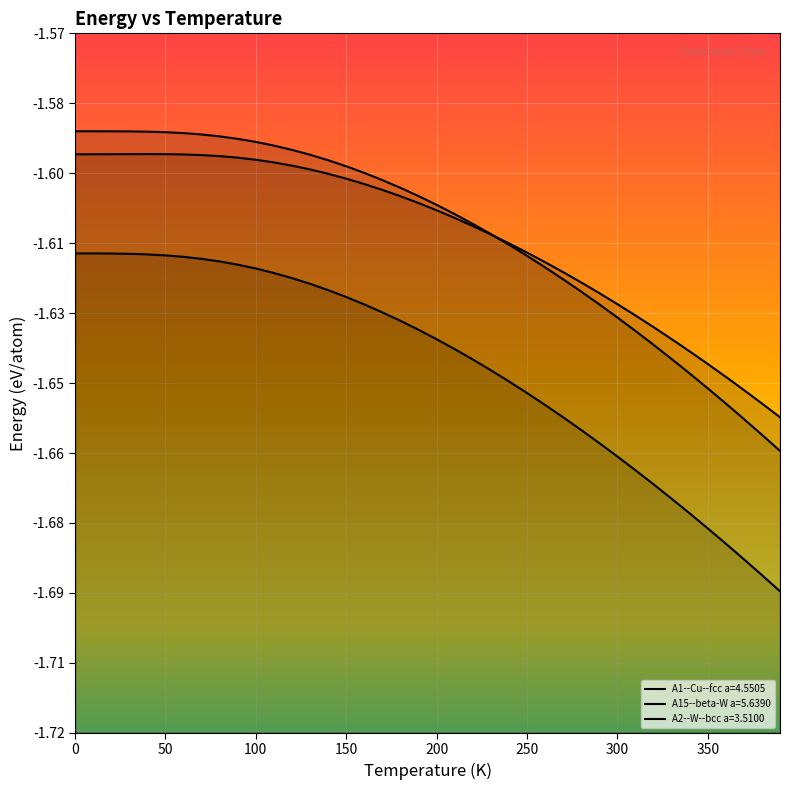

What is the difference between the second highest and second lowest values in the A1--Cu--fcc a=4.5505 series?

0.1